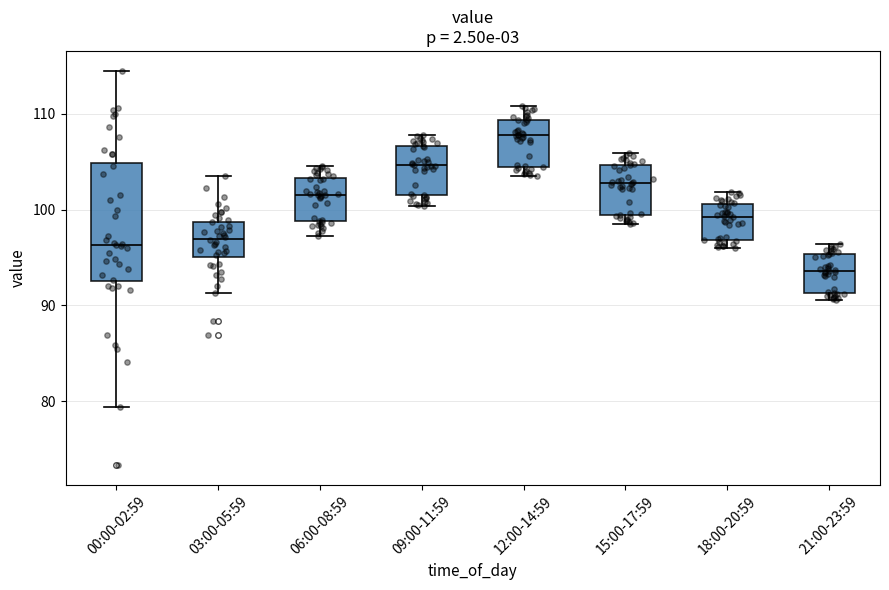

Reading left to right, transcribe this box plot: for each box, give where its median line is, the range the box spans, and where its two whiskers end, as read against the y-axis. The values are not printed on the chart, so give them approximately, as read against the axis.

00:00-02:59: median 96, box 93 to 105, whiskers 79 to 115
03:00-05:59: median 97, box 95 to 99, whiskers 91 to 104
06:00-08:59: median 102, box 99 to 103, whiskers 97 to 105
09:00-11:59: median 105, box 101 to 107, whiskers 100 to 108
12:00-14:59: median 108, box 104 to 109, whiskers 104 (just below the box's lower edge) to 111
15:00-17:59: median 103, box 99 to 105, whiskers 99 (just below the box's lower edge) to 106
18:00-20:59: median 99, box 97 to 101, whiskers 96 to 102
21:00-23:59: median 94, box 91 to 95, whiskers 91 (just below the box's lower edge) to 96